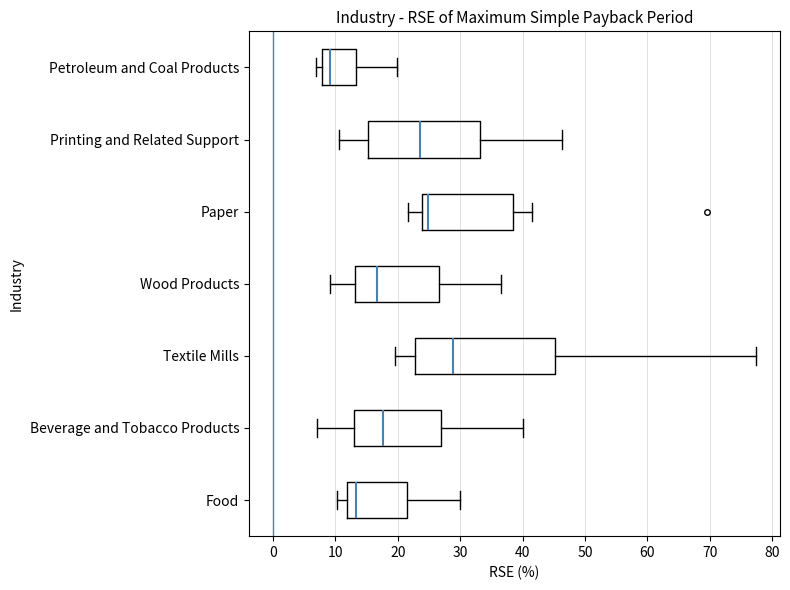

Reading bottom to top, transcribe this box plot: for each box, give where its median line is, the range the box spans, and where its two whiskers end, as read against the x-axis. The values are not printed on the chart, so give them approximately, as read against the axis.

Food: median 13, box 12 to 22, whiskers 10 to 30
Beverage and Tobacco Products: median 18, box 13 to 27, whiskers 7 to 40
Textile Mills: median 29, box 23 to 45, whiskers 20 to 77
Wood Products: median 17, box 13 to 27, whiskers 9 to 37
Paper: median 25, box 24 to 38, whiskers 22 to 42
Printing and Related Support: median 24, box 15 to 33, whiskers 11 to 46
Petroleum and Coal Products: median 9, box 8 to 13, whiskers 7 to 20